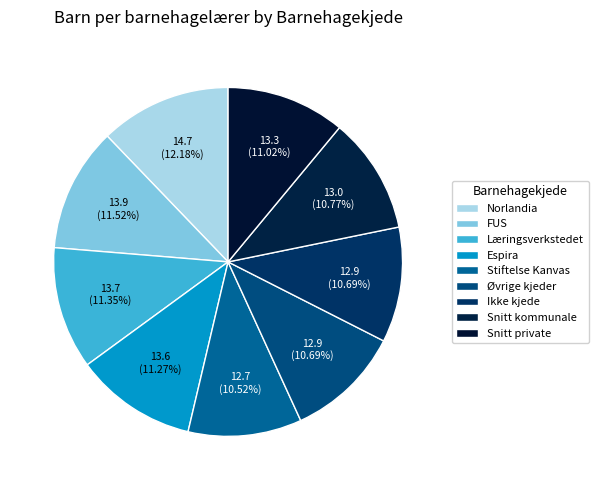

How many slices are in this pie chart?

9